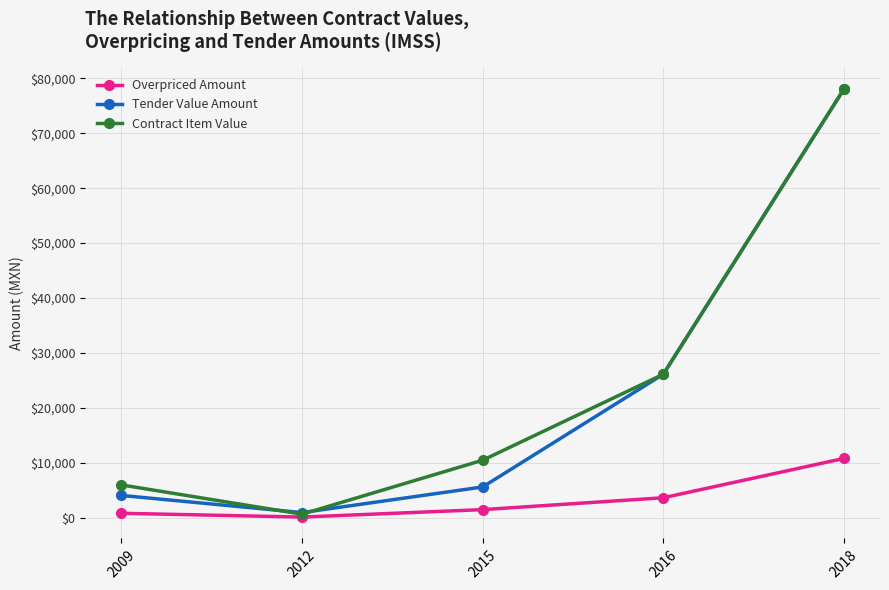

In Overpriced Amount, how many points are lower than both neighbors (excluding endpoints)?

1